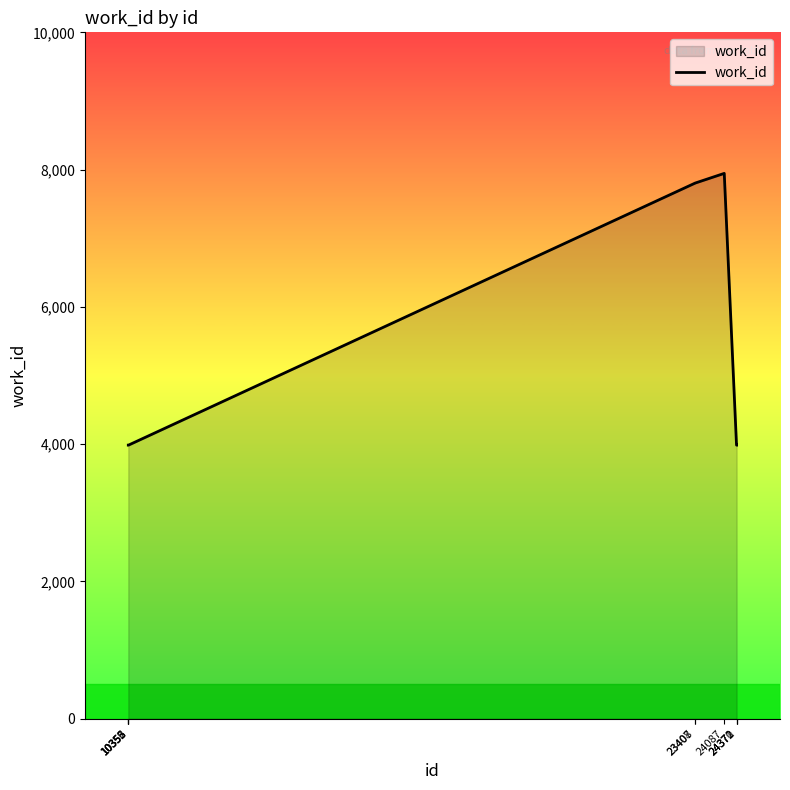

How many lines are shown in the chart?

1